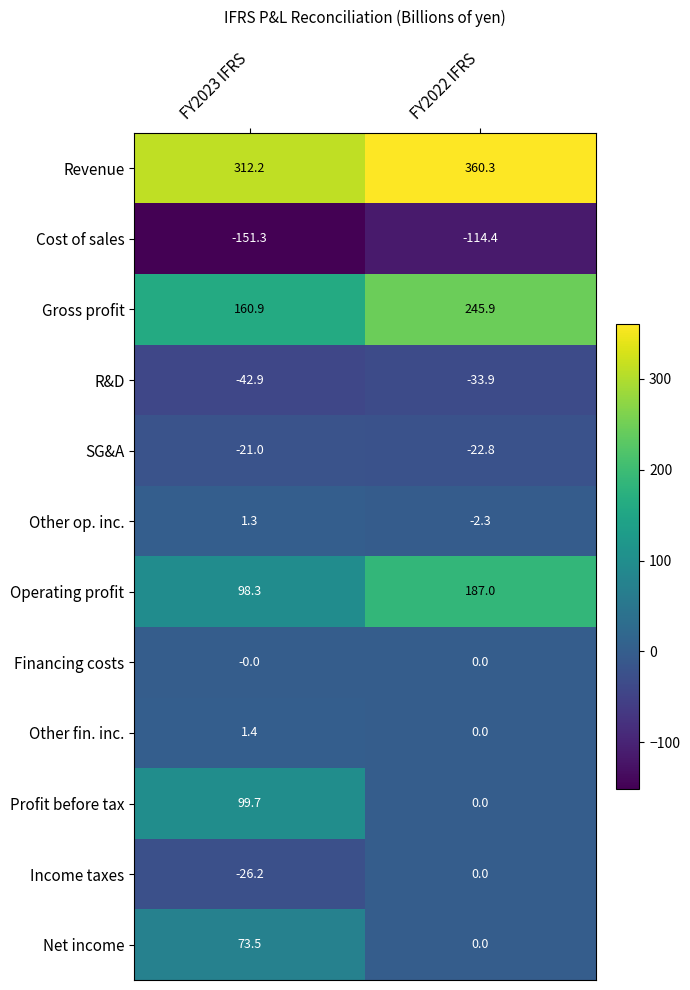

What is the average value of the Operating profit series?

142.7